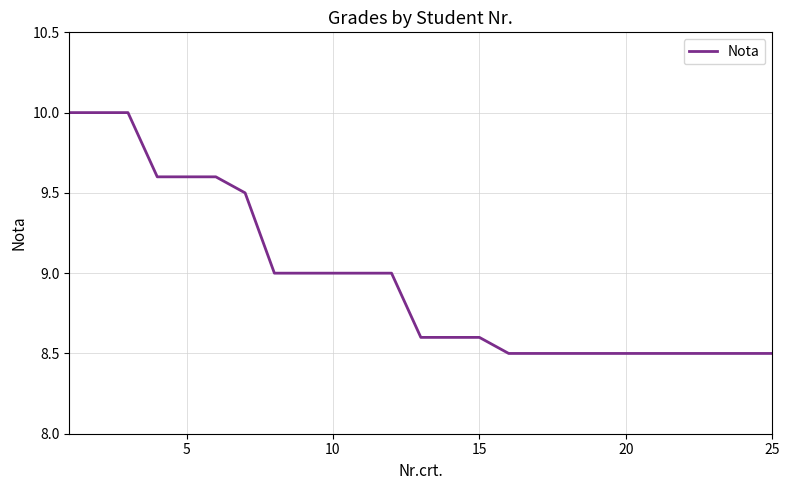

What is the greatest value displayed?

10.0